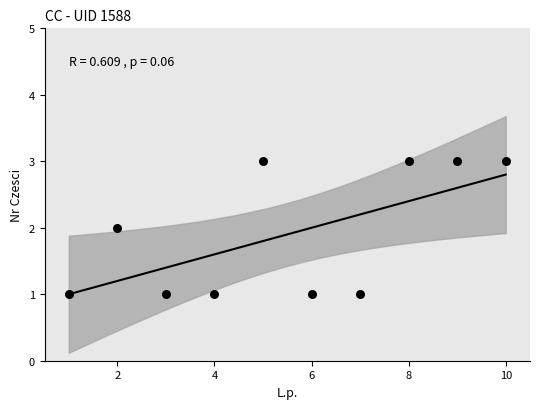

What is the range of X values (max minus min)?

9